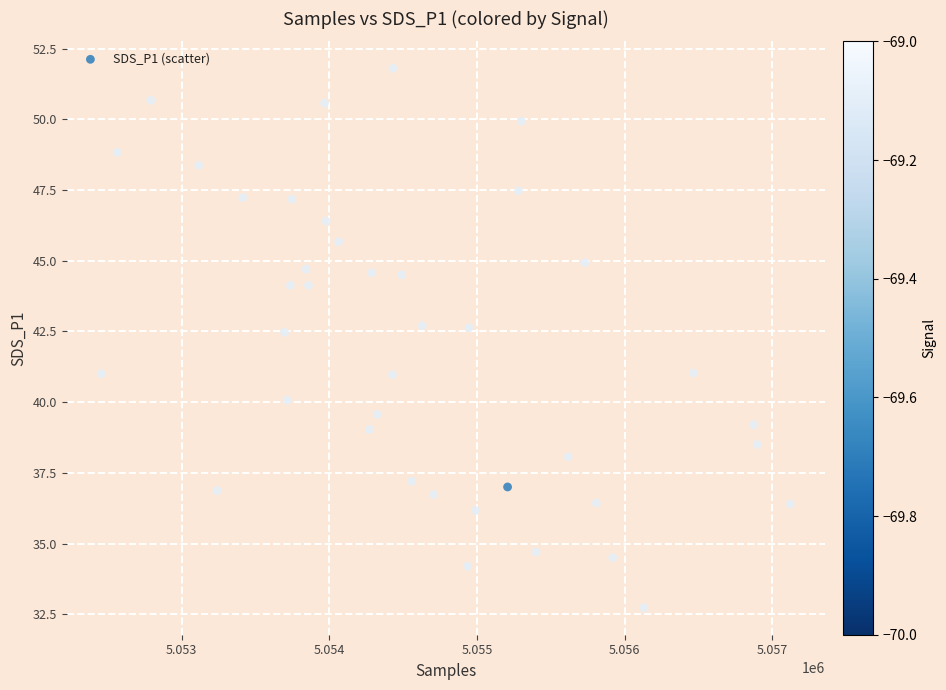

What is the range of X values (max minus min)?

4666.0